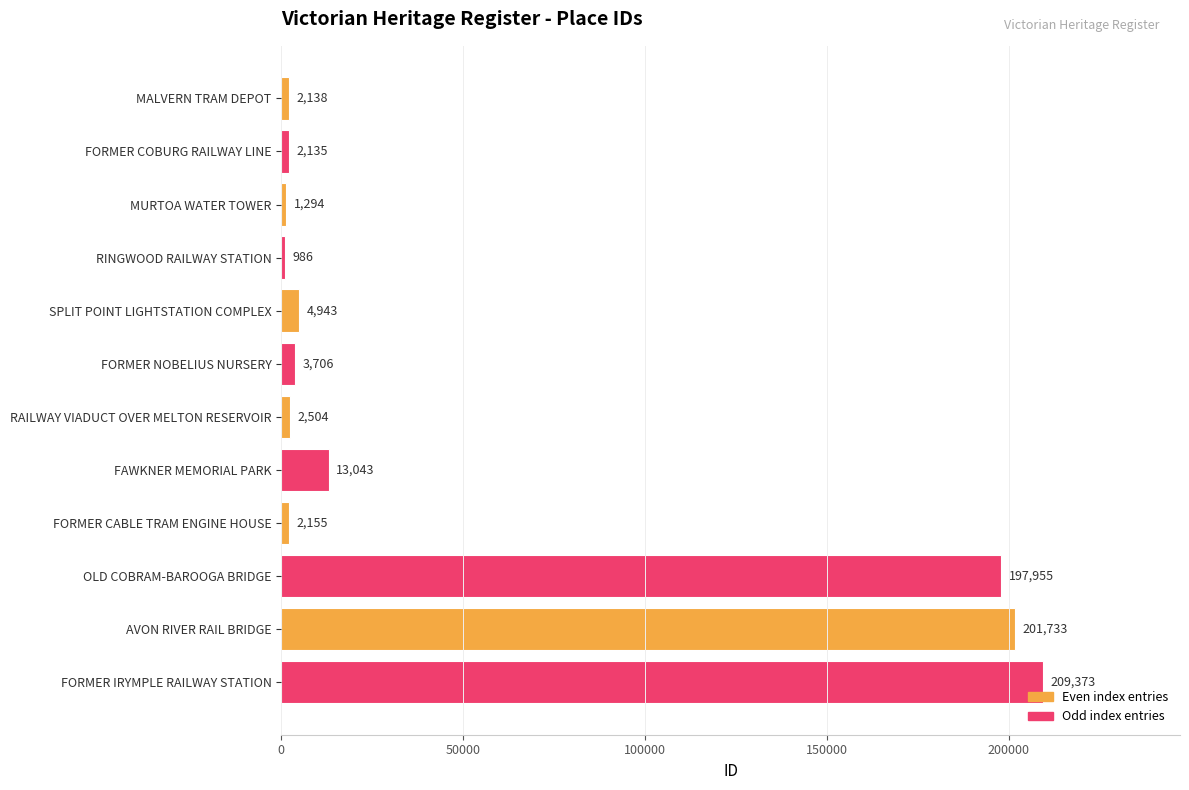

How many series are shown in this chart?

1